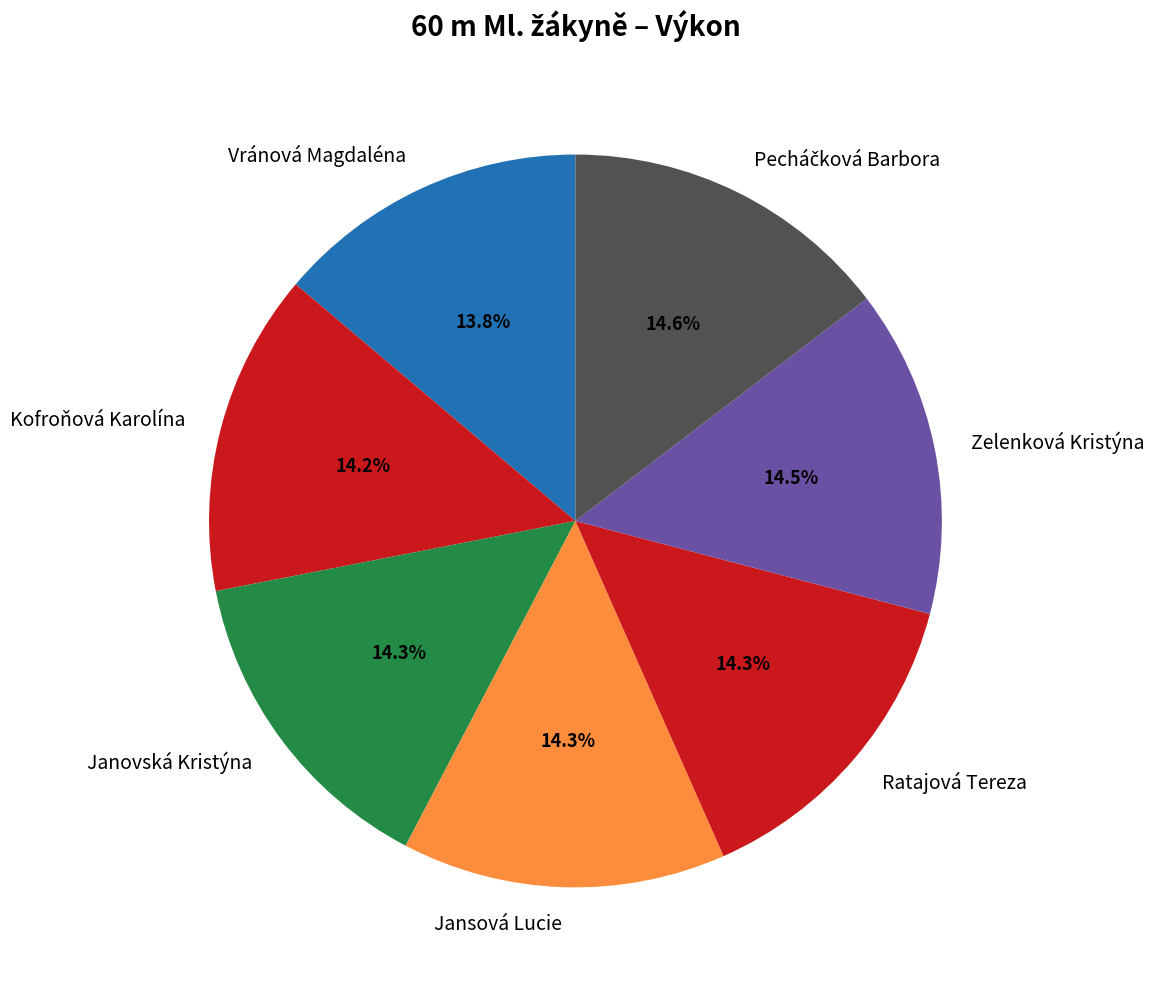

Count the number of slices in the pie.

7